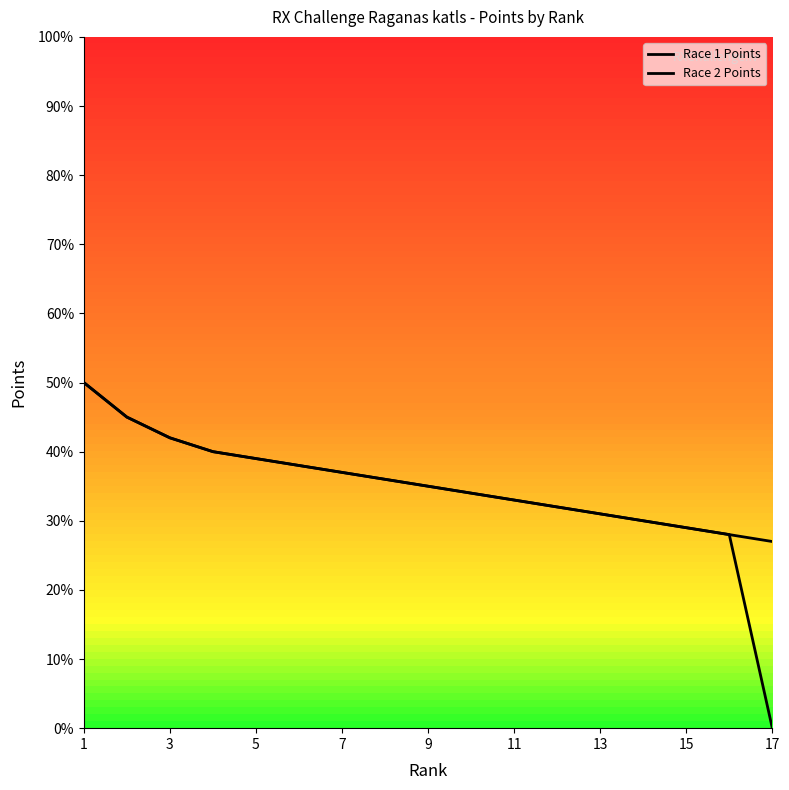

How many lines are shown in the chart?

2